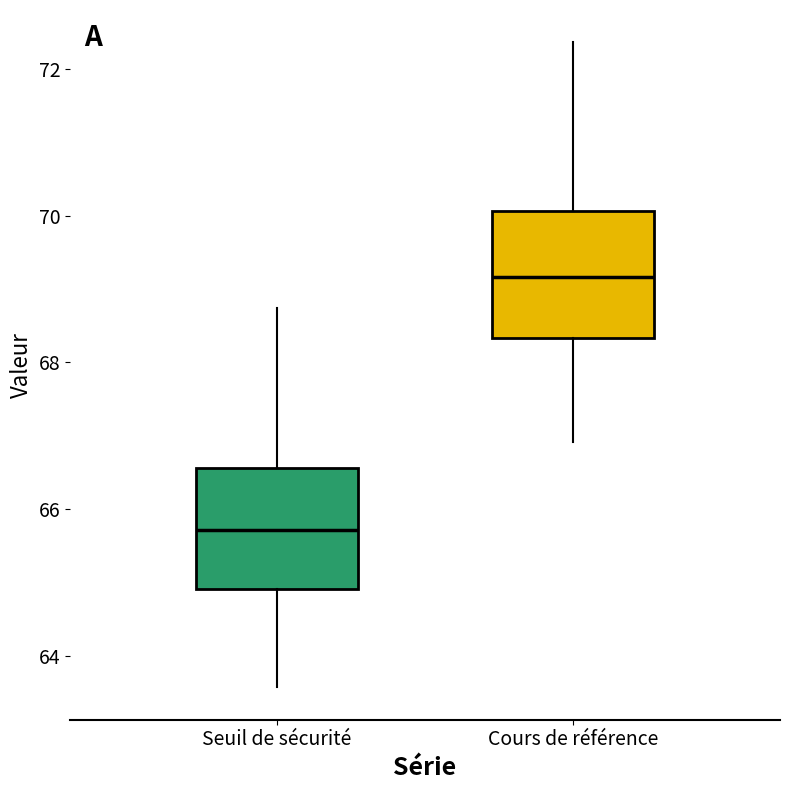

Reading left to right, read every box against the y-axis: the position of its median line, the range the box covers, and the ends of its whiskers. The values are not printed on the chart, so give them approximately, as read against the axis.

Seuil de sécurité: median 65.8, box 65.0 to 66.6, whiskers 63.6 to 68.8
Cours de référence: median 69.2, box 68.4 to 70.0, whiskers 67.0 to 72.4